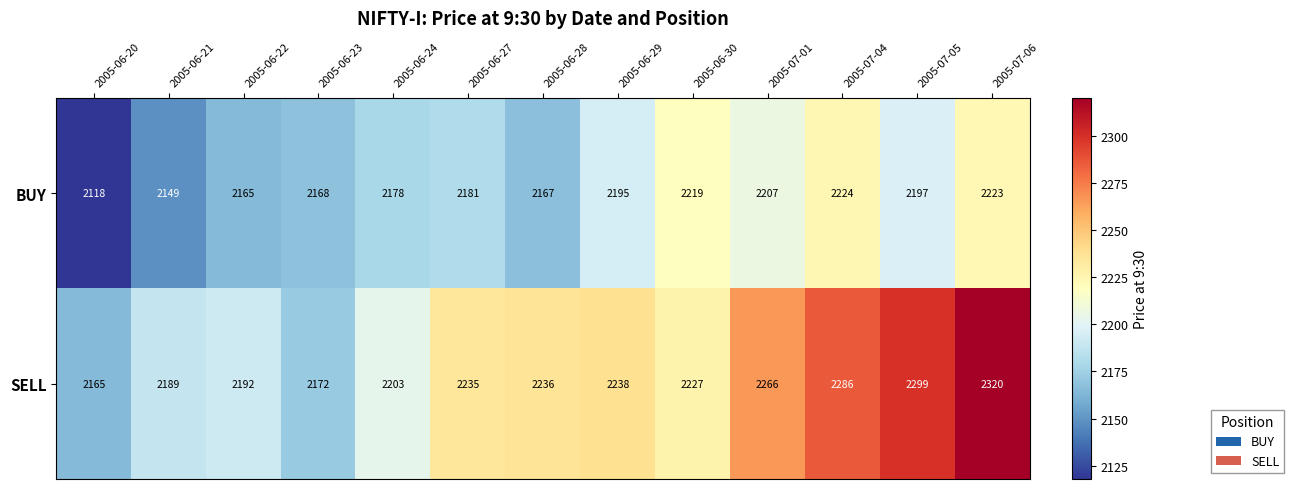

The value of BUY at 2005-06-29 is 3225. True or false?

False